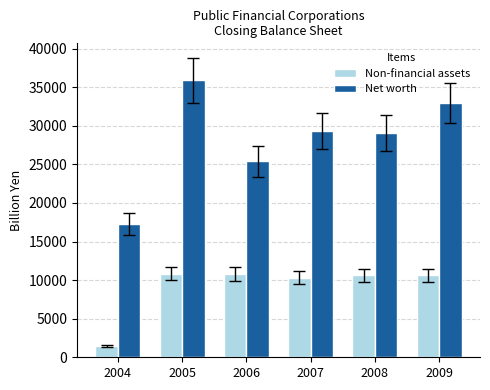

Which series changed the most between 2005 and 2006?

Net worth